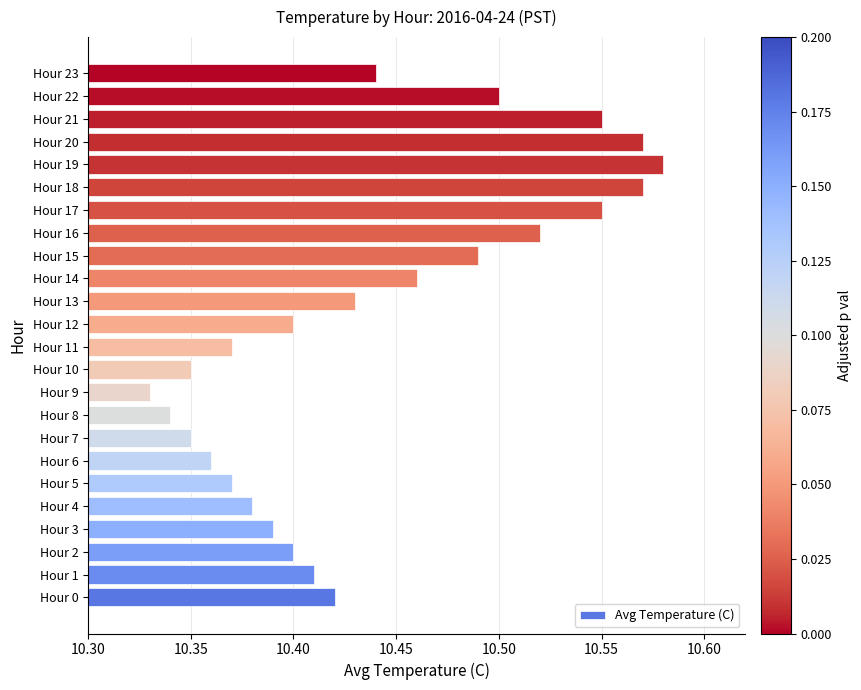

Which category has the lowest value across all series?

Hour 9